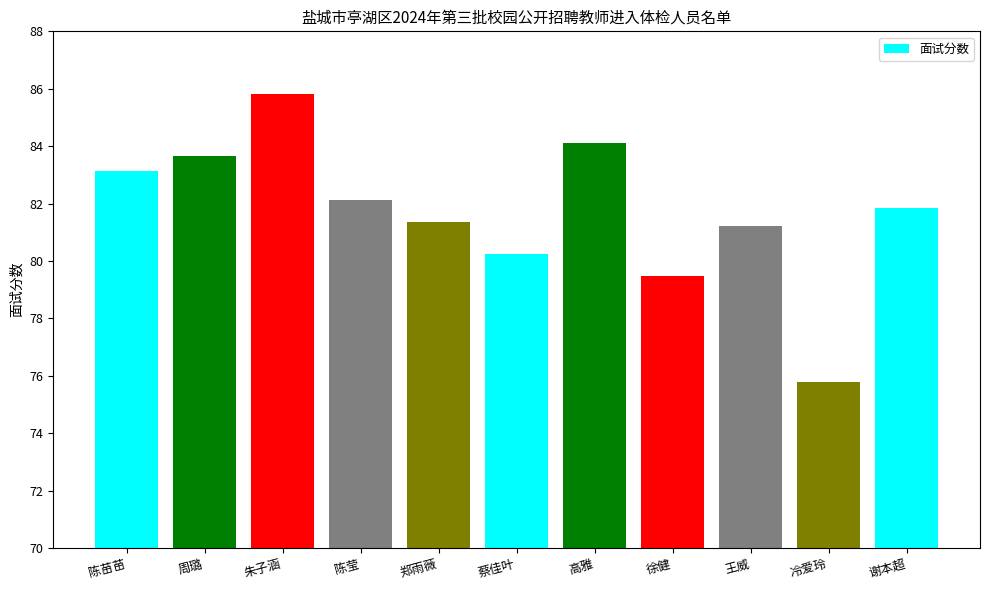

What is the ratio of the value at 王威 to the value at 冷爱玲?

1.1